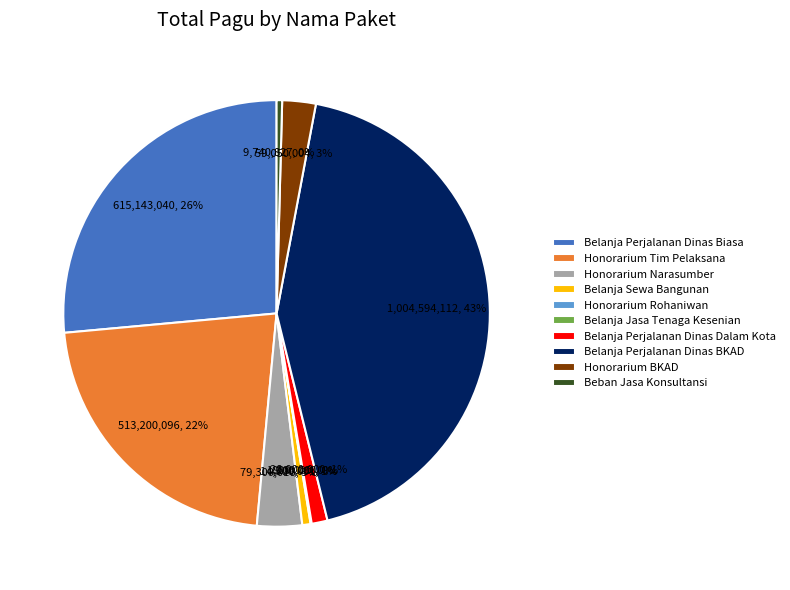

The Beban Jasa Konsultansi slice represents 0% of the pie. True or false?

True